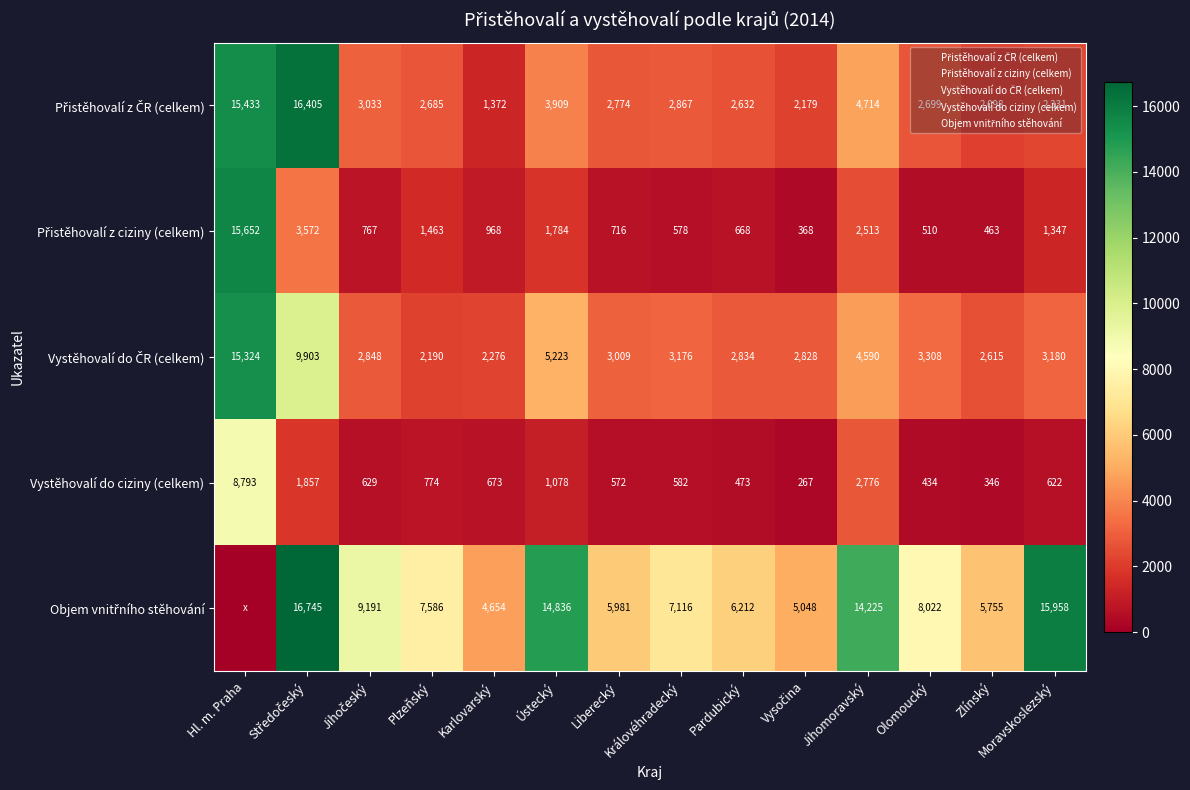

Is it true that Přistěhovalí z ciziny (celkem) equals 716 at Liberecký?

True